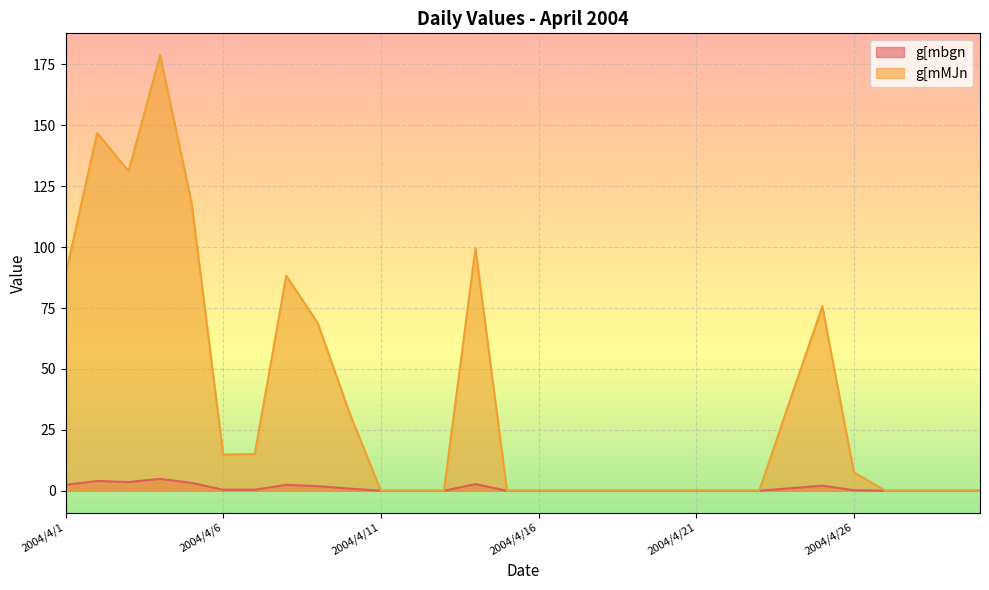

The g[mbgn series shows 1.9 at 2004/4/9. True or false?

True